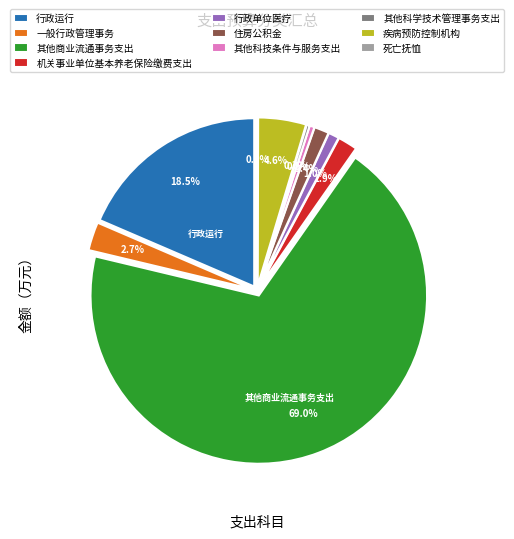

What percentage is the 其他商业流通事务支出 slice, to the nearest percent?

69%